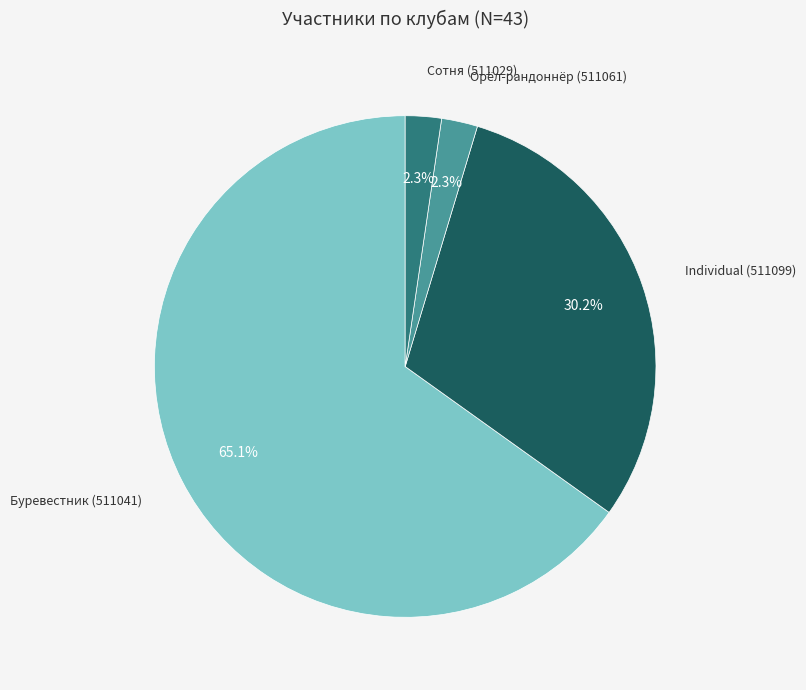

Is there any slice that represents more than half of the pie?

Yes